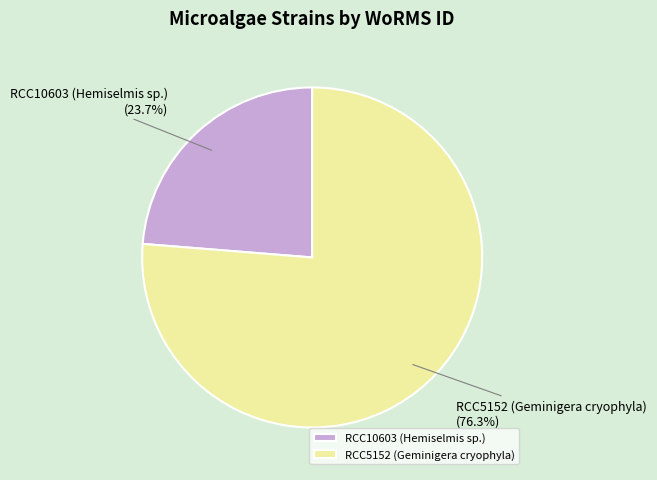

Which category has the biggest portion of the pie?

RCC5152 (Geminigera cryophyla)